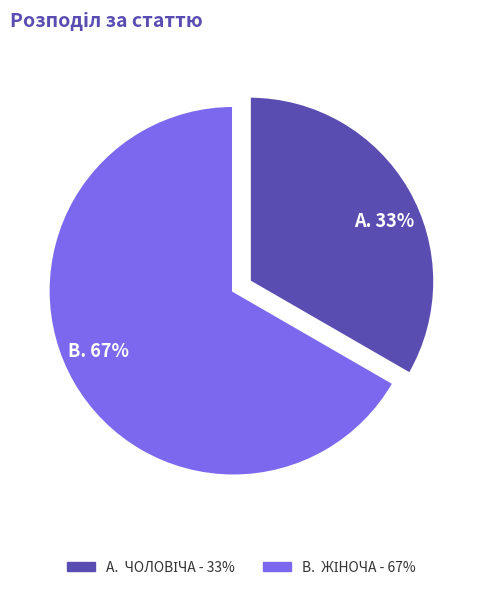

Does any single category account for the majority?

Yes